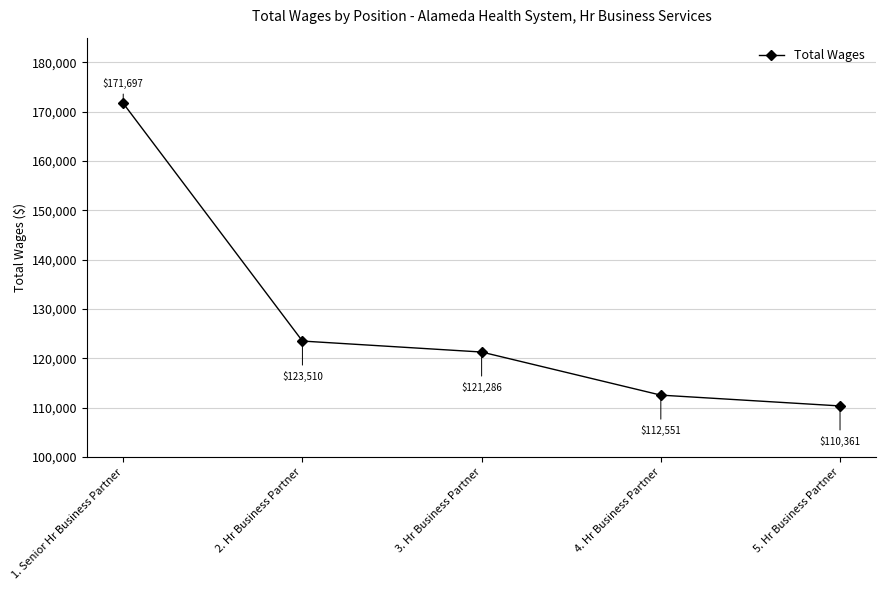

Reading left to right, list all the values displayed in this chart.

171697	123510	121286	112551	110361